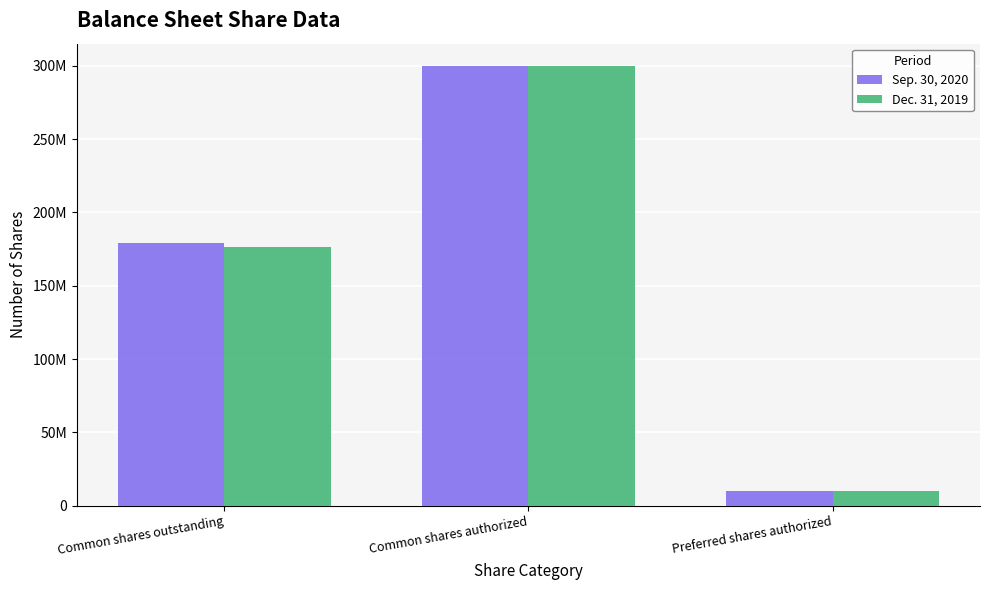

List the series in order of their peak value, lowest first.

Sep. 30, 2020, Dec. 31, 2019